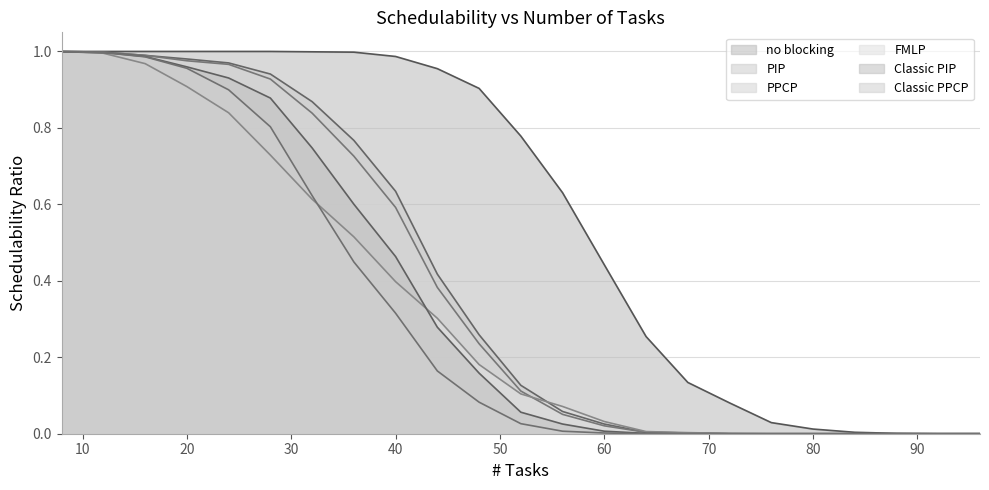

At which category is the sum across all series the highest?

8